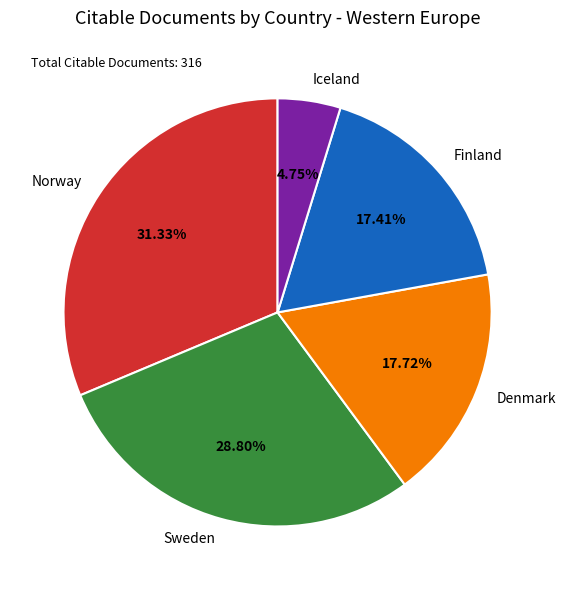

Which category has the smallest portion of the pie?

Iceland